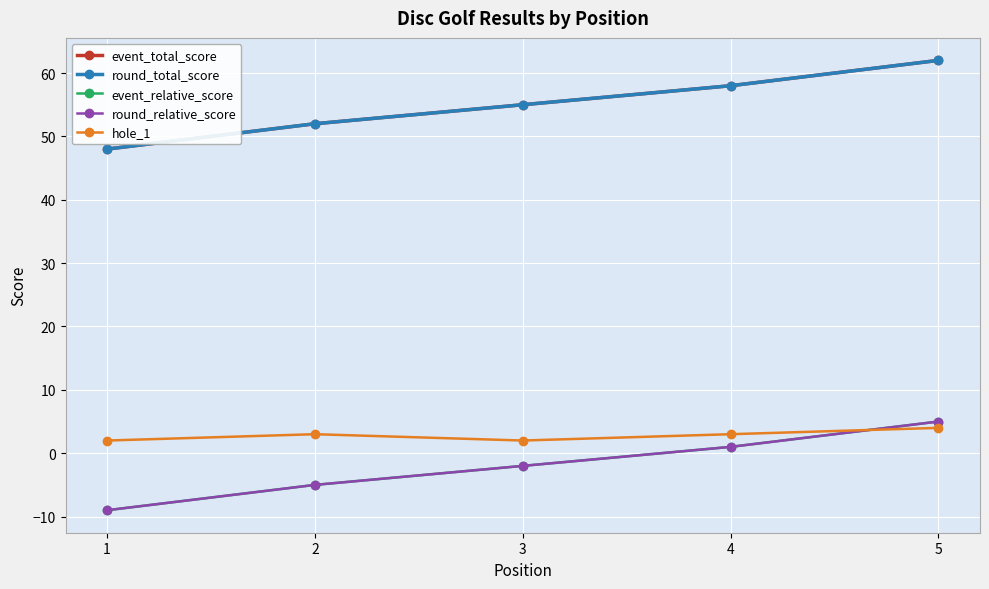

List the series in order of their peak value, highest first.

event_total_score, round_total_score, event_relative_score, round_relative_score, hole_1